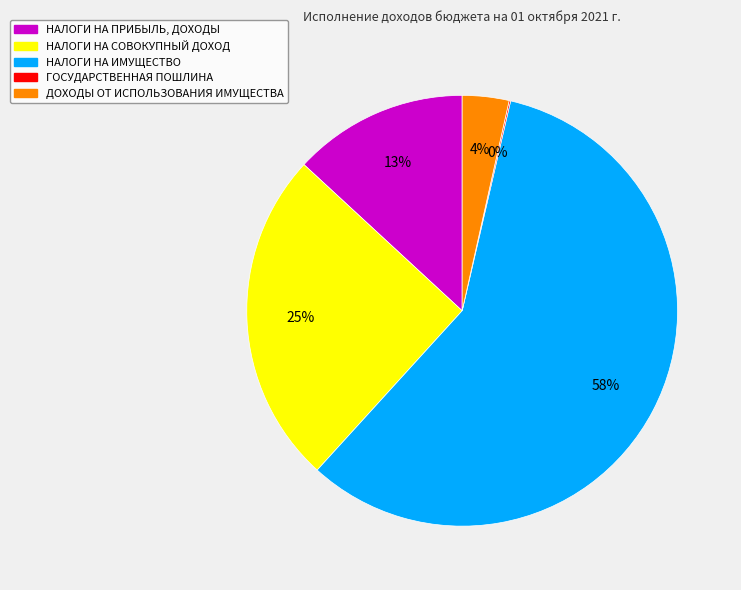

What is the largest slice in the pie chart?

НАЛОГИ НА ИМУЩЕСТВО